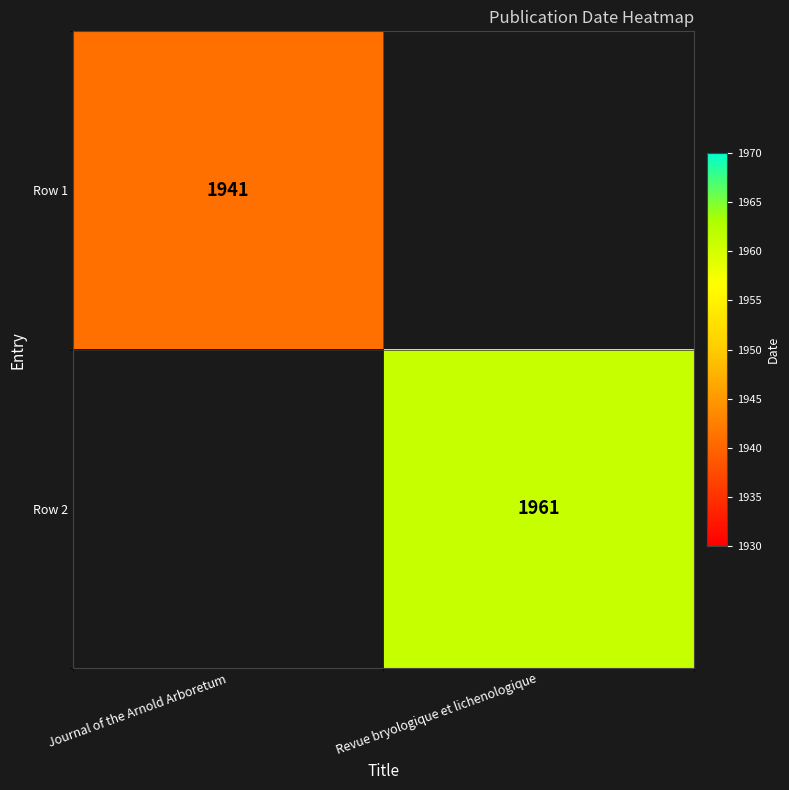

Is it true that Row 2 equals 548 at Revue bryologique et lichenologique?

False